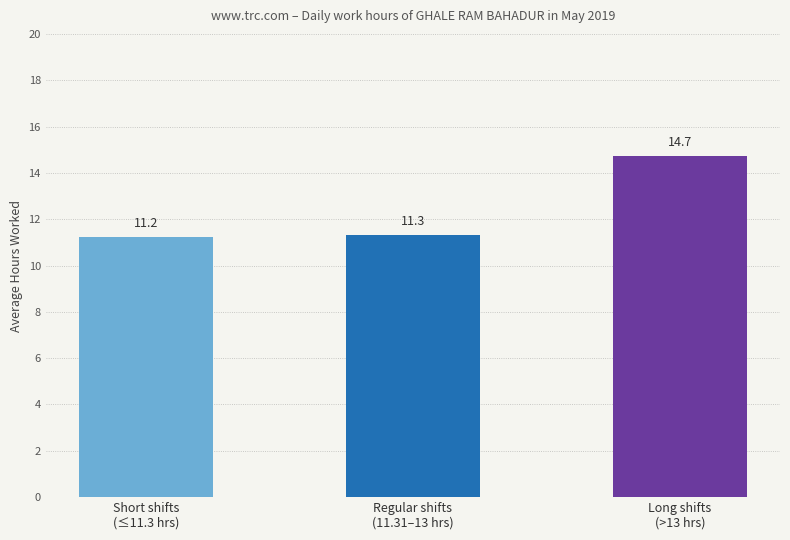

What is the change in value from Short shifts
(≤11.3 hrs) to Regular shifts
(11.31–13 hrs)?

+0.1